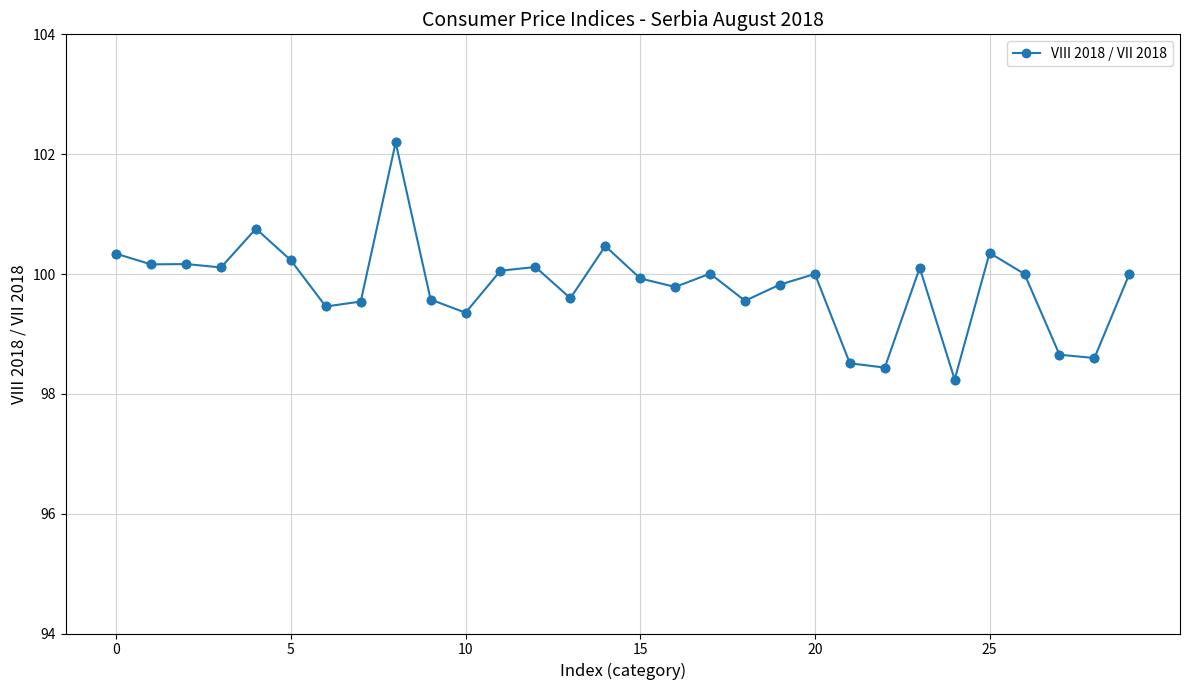

What is the value of the 7th point from the left?

99.5